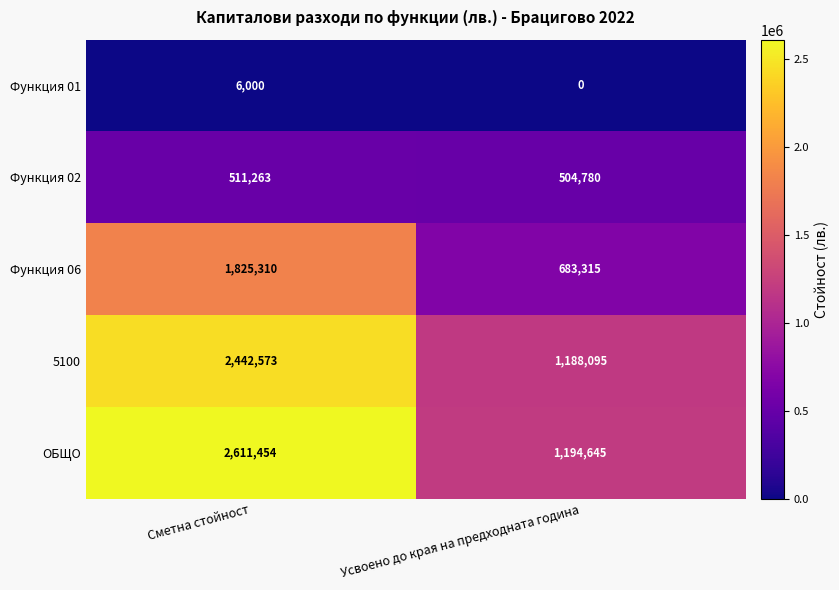

The Функция 02 series shows 263925 at Сметна стойност. True or false?

False